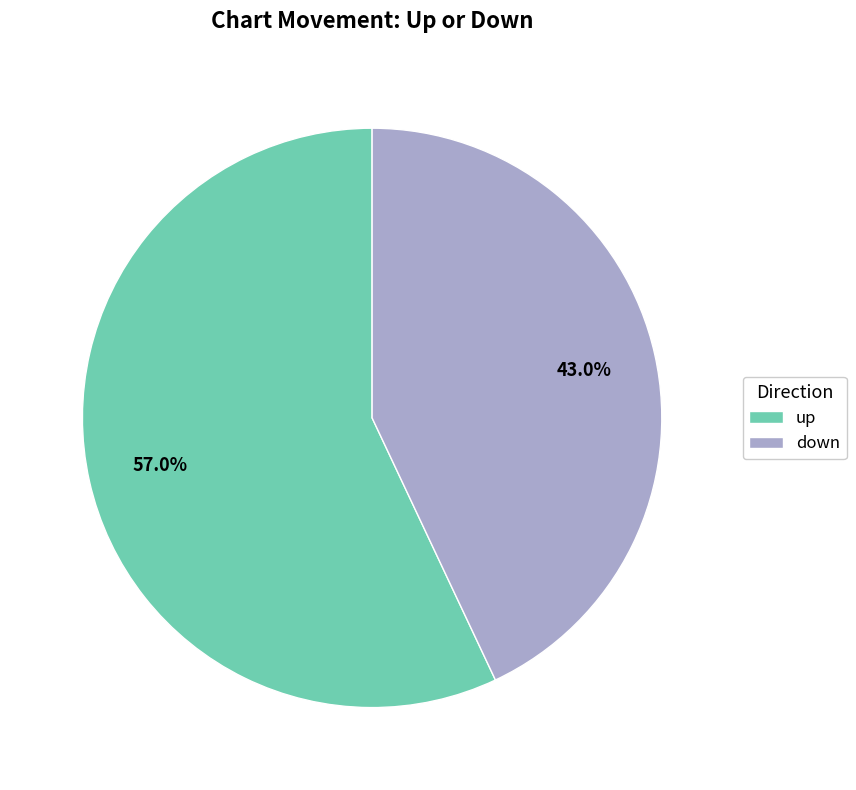

To the nearest percent, what is the difference between the largest and smallest slice percentages?

14%